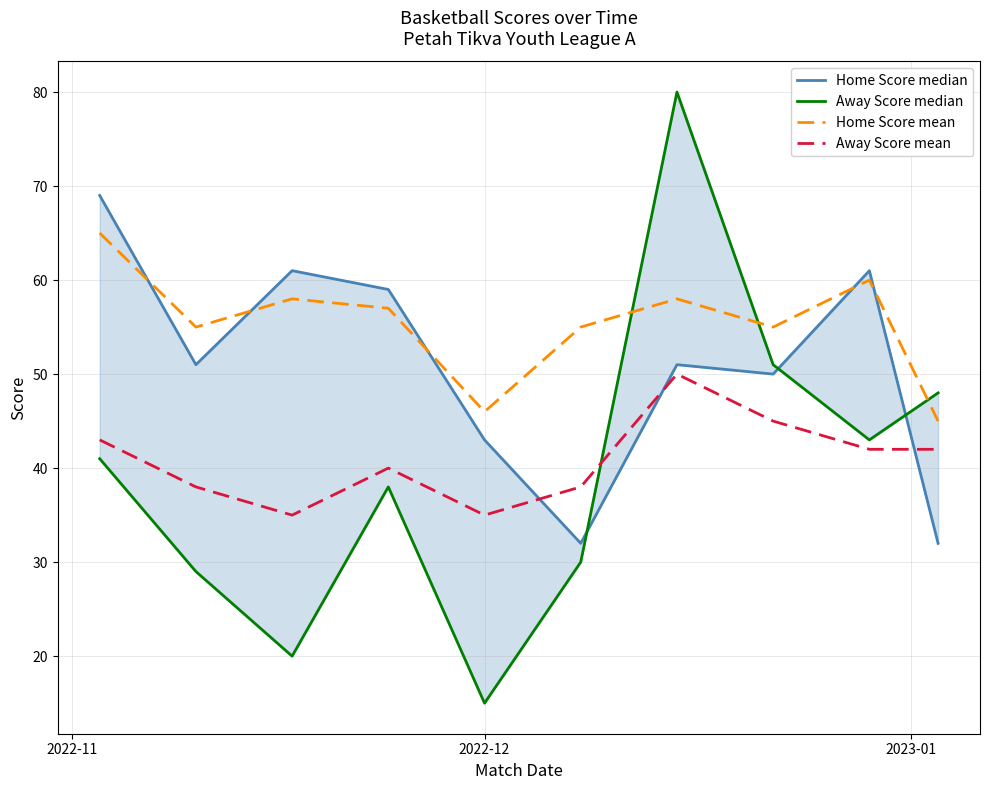

What are all the series names shown in the legend?

Home Score median, Away Score median, Home Score mean, Away Score mean